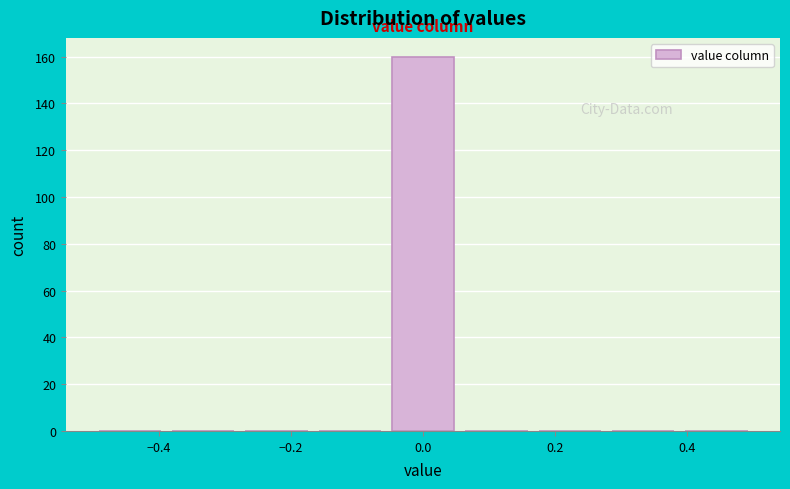

Over which range of the x-axis is the bar tallest?

-0.06 to 0.06